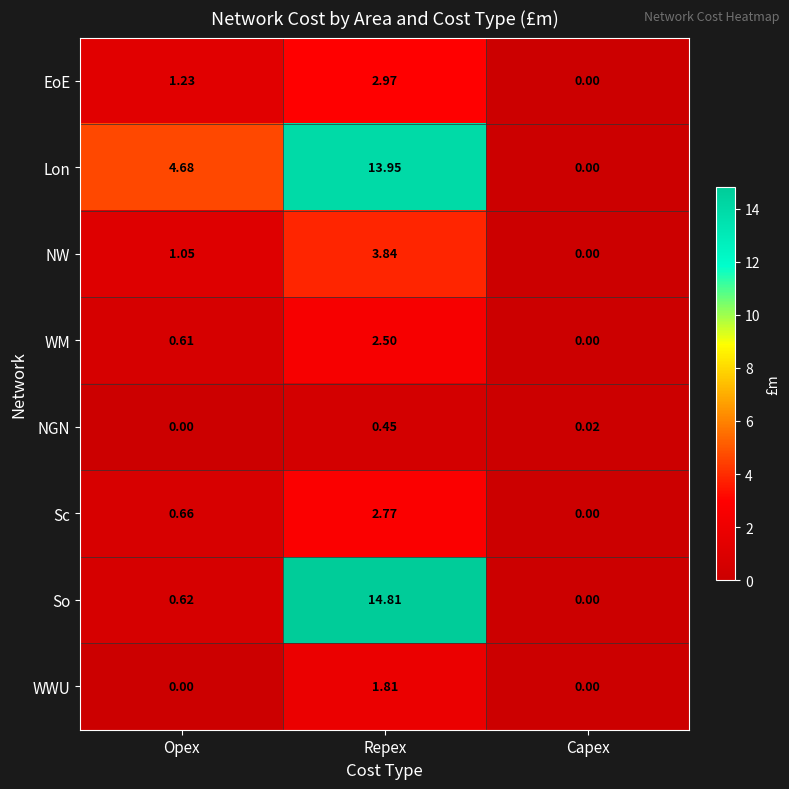

Is the value of WM at Capex greater than the value of EoE at Opex?

No